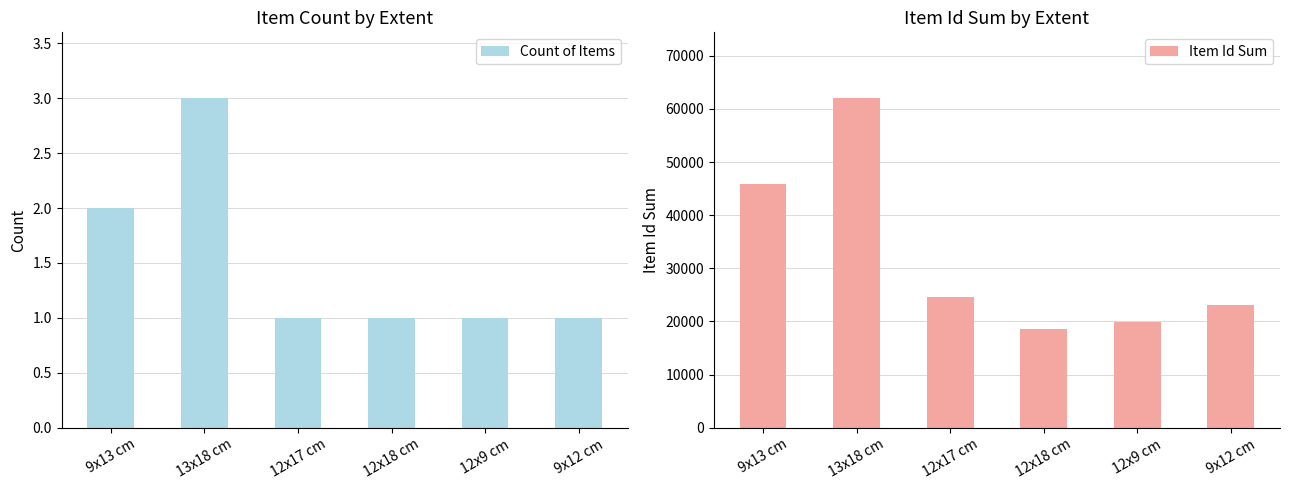

Reading right to left, extract all data points from this chart.

Count of Items: 9x12 cm=1	12x9 cm=1	12x18 cm=1	12x17 cm=1	13x18 cm=3	9x13 cm=2
Item Id Sum: 9x12 cm=23069	12x9 cm=19832	12x18 cm=18653	12x17 cm=24602	13x18 cm=62019	9x13 cm=45863